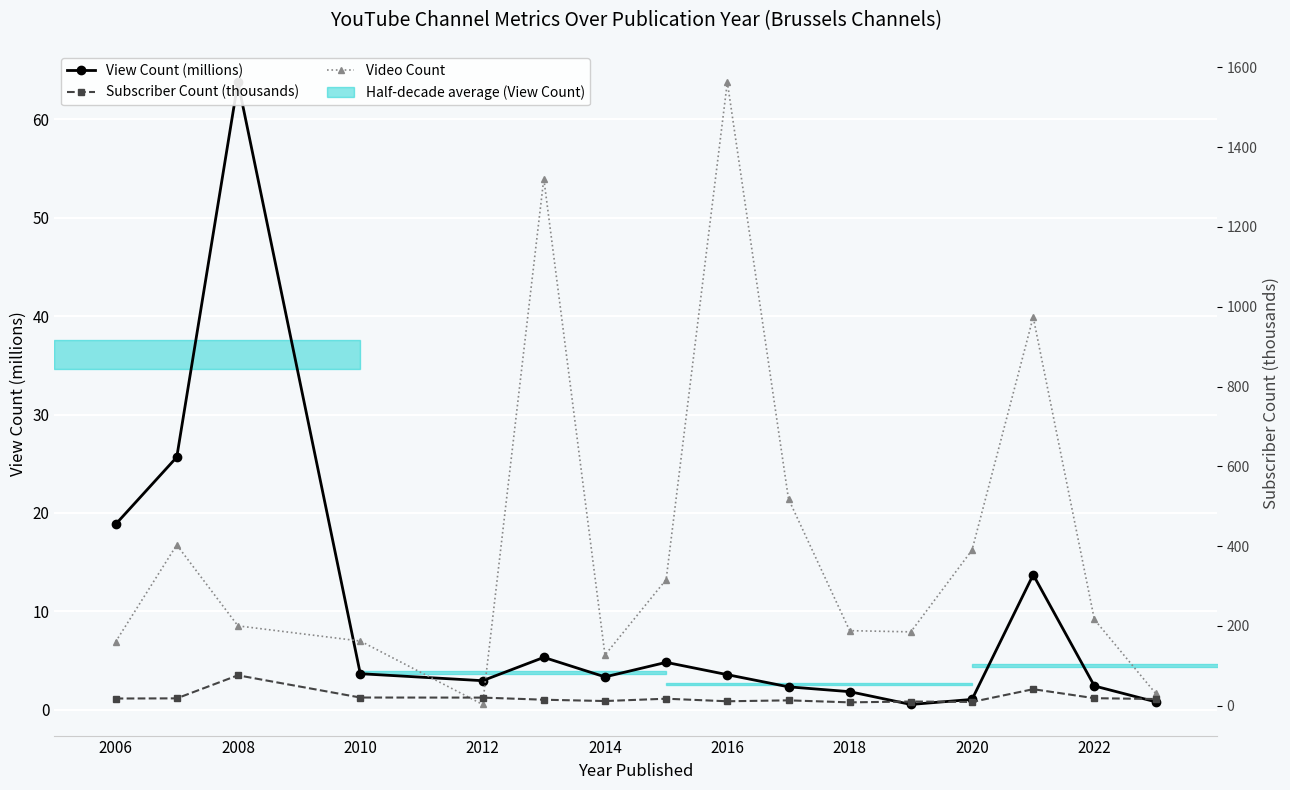

What is the label of the 1st point from the left?

2006